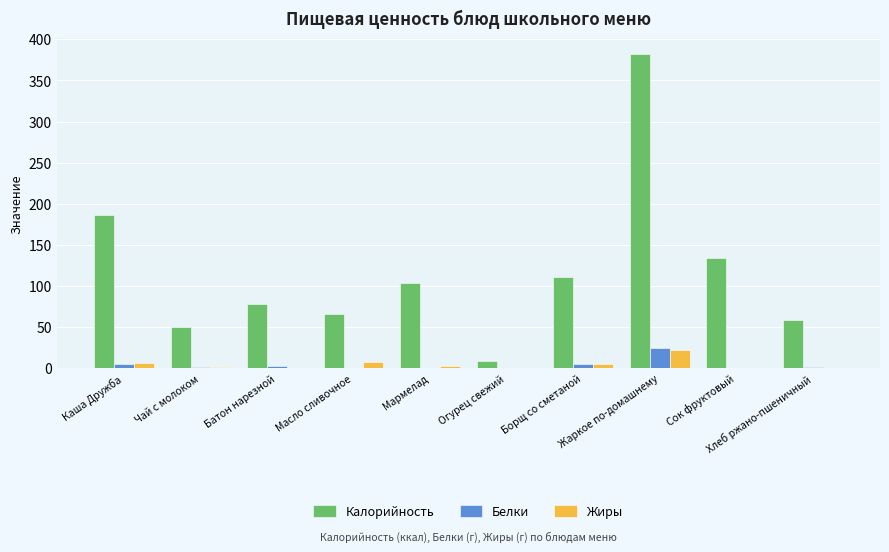

The value of Калорийность at Жаркое по-домашнему is 552.2. True or false?

False